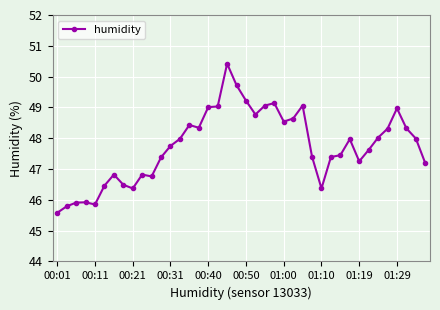

What is the value of the 29th point from the left?

46.4